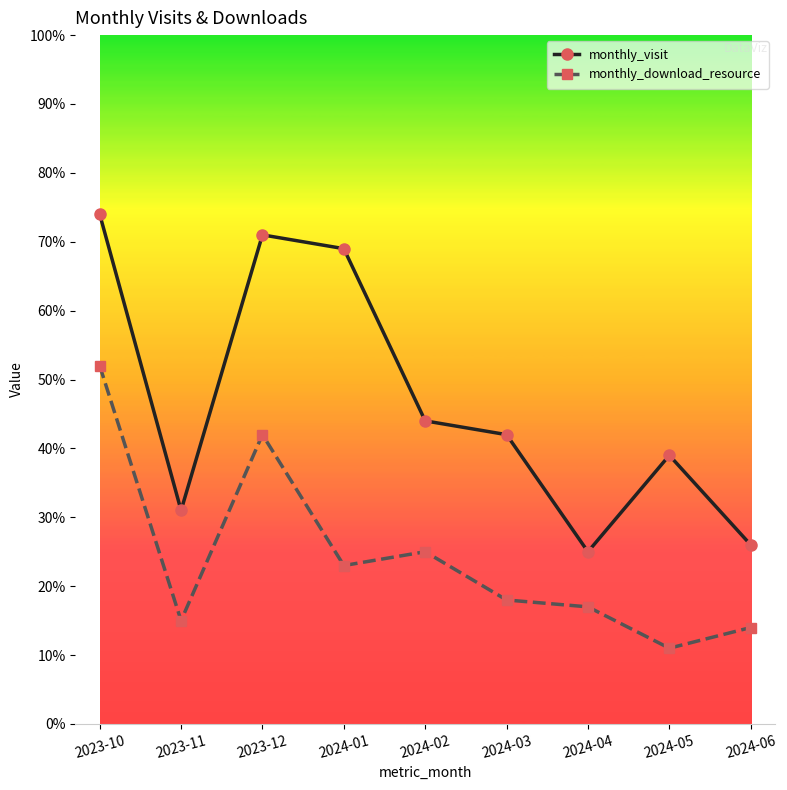

What is the spread (max minus min) of values at 2023-11?

16